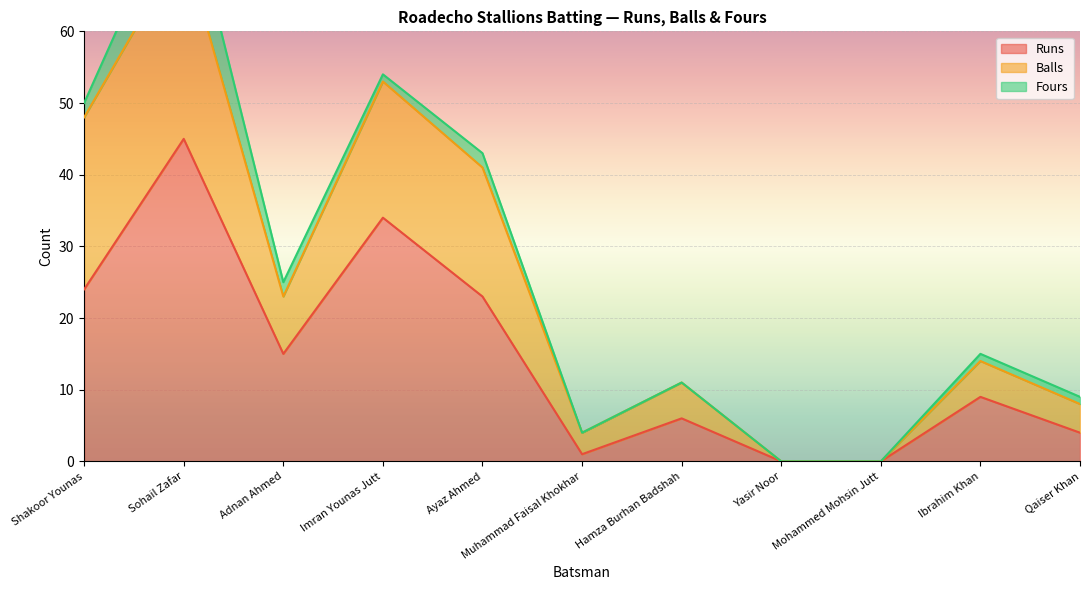

At which label is Runs closest to 22?

Ayaz Ahmed